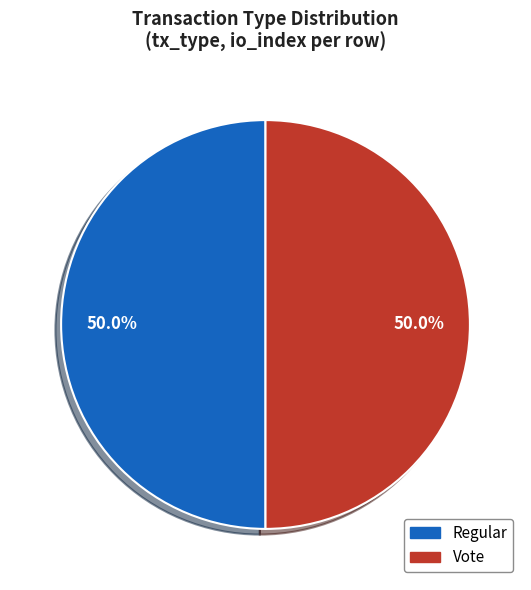

Which slice is the largest?

Vote (io_index=3)